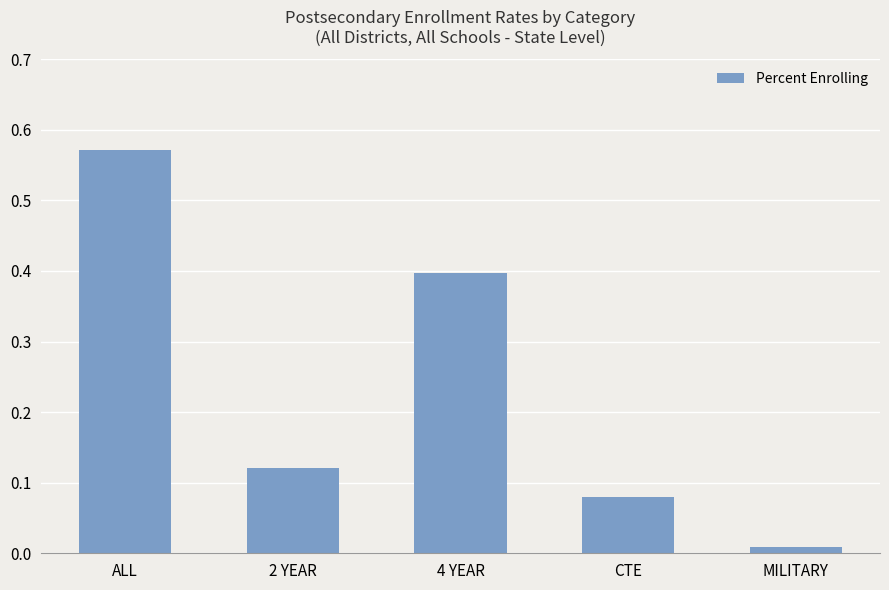

At which category does the chart reach its peak across all series?

ALL